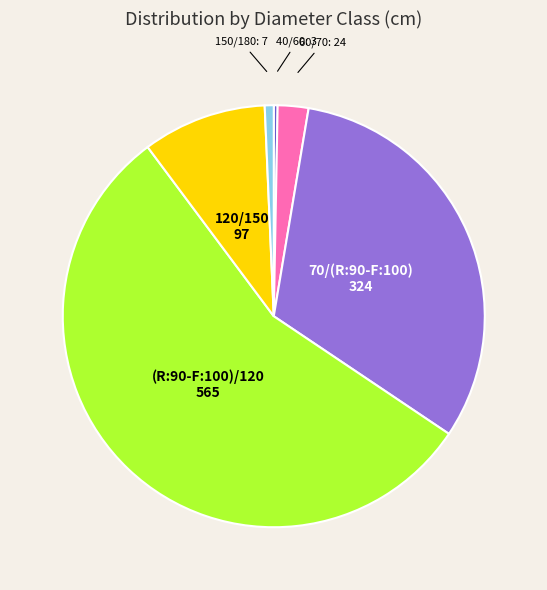

What is the ratio of the value at 120/150 to the value at 150/180?

13.9